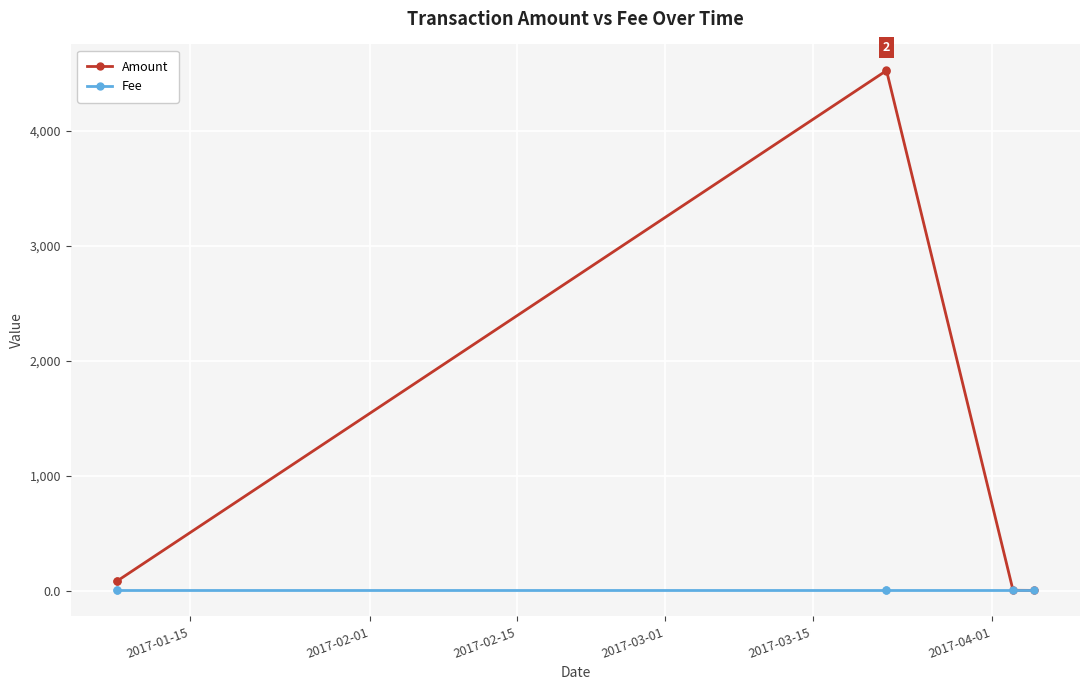

The value of Fee at 2017-01-15 is 0.7. True or false?

False